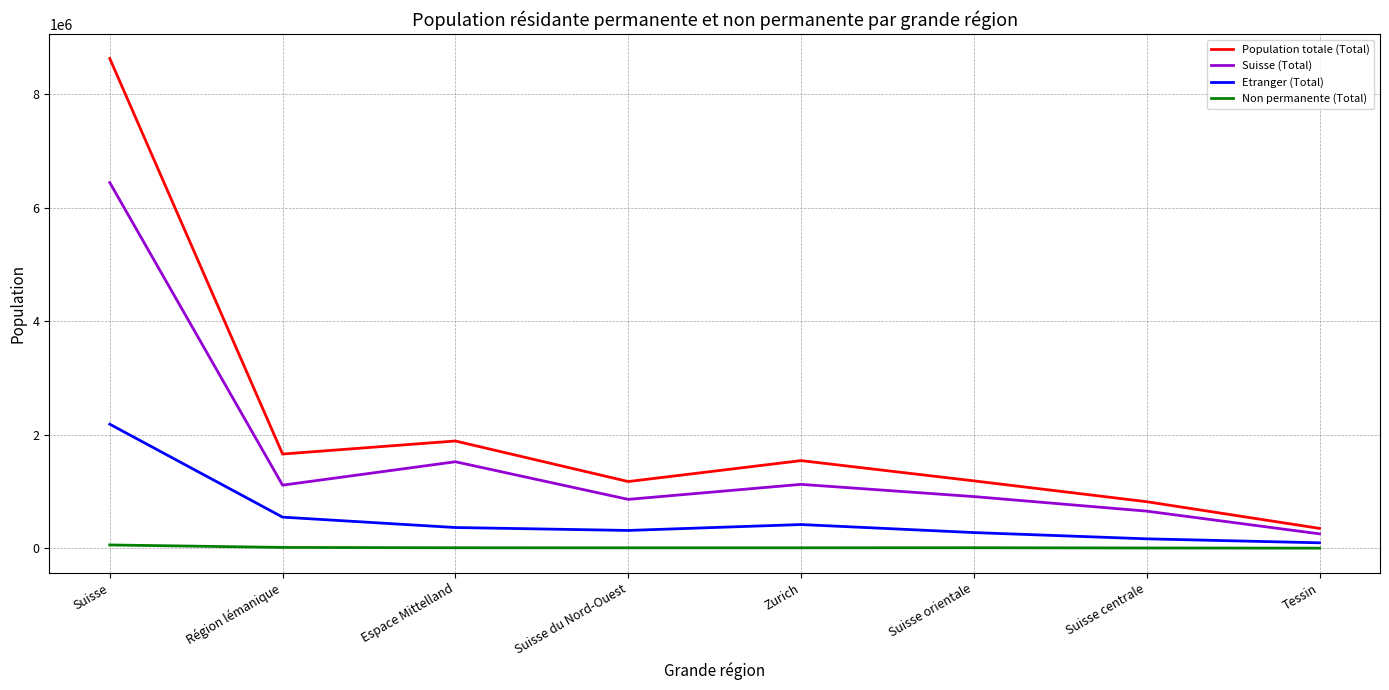

Rank the series by their maximum value, from lowest to highest.

Non permanente (Total), Etranger (Total), Suisse (Total), Population totale (Total)